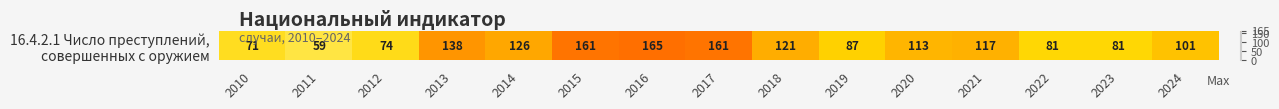

What is the difference between the maximum and minimum values?

106